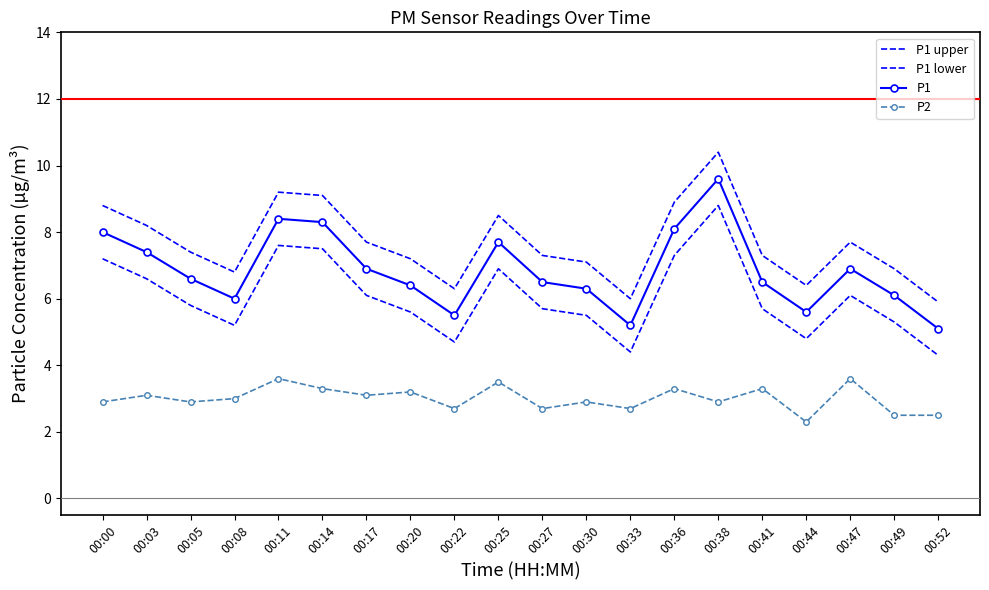

Which has a higher value, 00:03 or 00:20?

00:03